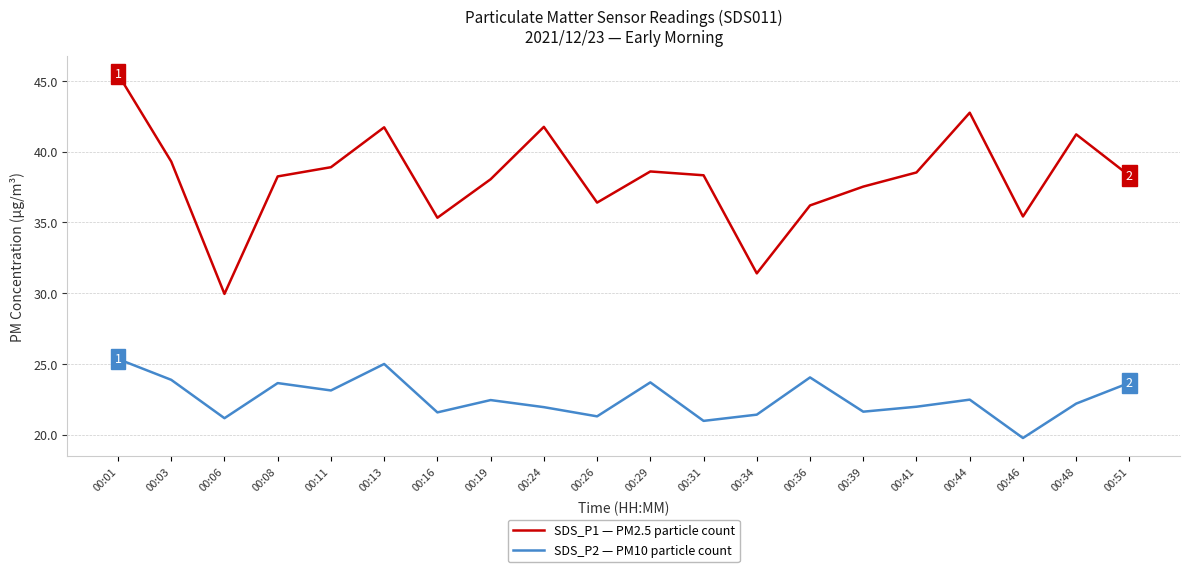

Which category has the lowest value in the SDS_P2 — PM10 particle count series?

00:46